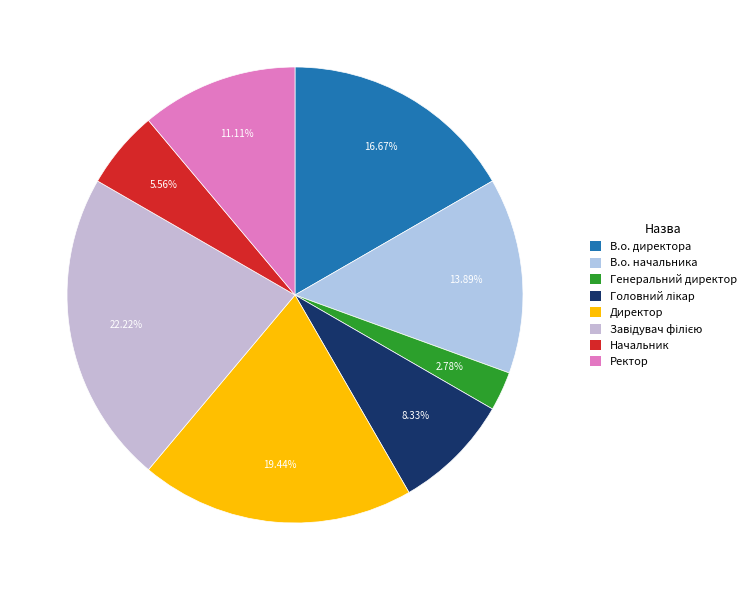

Does any single category account for the majority?

No